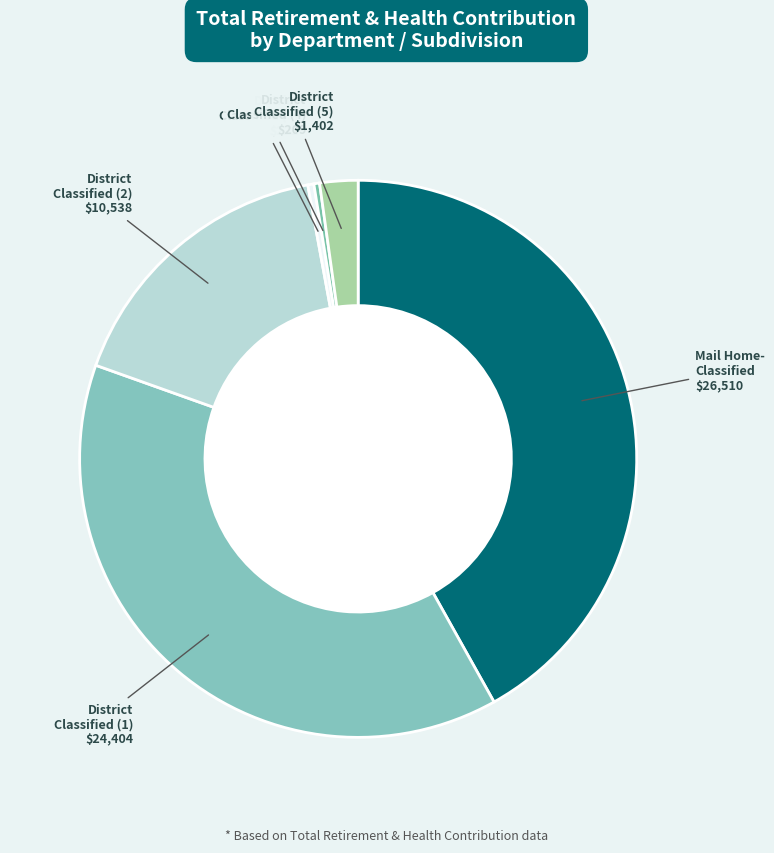

Which slice is the smallest?

District Classified - 209